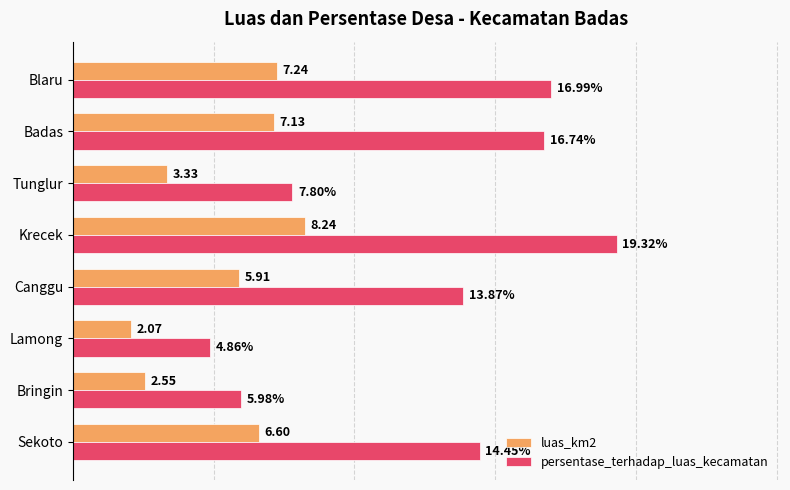

Which series has the largest range (max minus min)?

persentase_terhadap_luas_kecamatan